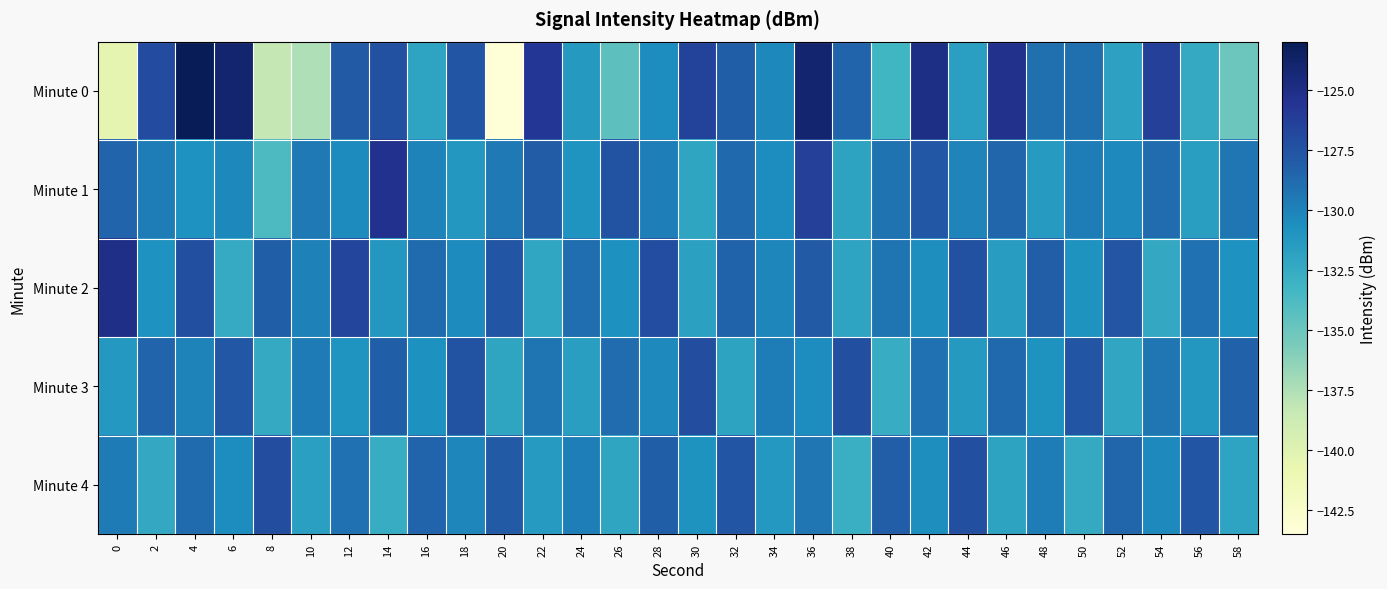

Reading right to left, list all the values displayed in this chart.

Minute 0: 58=-135.1	56=-132.4	54=-126.3	52=-131.8	50=-129.1	48=-129.1	46=-125.3	44=-131.7	42=-124.9	40=-133.3	38=-128.5	36=-124.0	34=-130.2	32=-128.1	30=-126.5	28=-130.5	26=-134.4	24=-131.3	22=-125.7	20=-143.4	18=-127.7	16=-132.0	14=-127.4	12=-127.9	10=-137.5	8=-138.3	6=-124.0	4=-123.0	2=-127.1	0=-140.4
Minute 1: 58=-129.4	56=-131.6	54=-128.9	52=-130.3	50=-129.7	48=-131.4	46=-128.6	44=-130.1	42=-127.8	40=-129.2	38=-131.9	36=-126.3	34=-130.5	32=-128.7	30=-132.1	28=-129.8	26=-127.5	24=-131.0	22=-128.0	20=-129.5	18=-131.1	16=-130.0	14=-125.4	12=-130.4	10=-129.5	8=-133.7	6=-130.2	4=-130.8	2=-129.7	0=-128.5
Minute 2: 58=-130.8	56=-129.1	54=-132.3	52=-127.7	50=-130.9	48=-128.1	46=-131.5	44=-127.4	42=-130.6	40=-129.3	38=-132.0	36=-127.9	34=-130.2	32=-128.4	30=-131.8	28=-127.1	26=-130.7	24=-129.0	22=-132.2	20=-127.6	18=-130.4	16=-128.8	14=-131.1	12=-126.7	10=-129.9	8=-128.2	6=-132.5	4=-127.3	2=-130.8	0=-125.1
Minute 3: 58=-128.3	56=-131.1	54=-129.4	52=-132.2	50=-127.6	48=-130.9	46=-128.7	44=-131.3	42=-129.1	40=-132.6	38=-127.3	36=-130.5	34=-129.7	32=-131.9	30=-127.2	28=-130.3	26=-128.9	24=-131.6	22=-129.3	20=-132.1	18=-127.5	16=-130.7	14=-128.2	12=-131.0	10=-129.6	8=-132.4	6=-127.8	4=-130.0	2=-128.5	0=-131.2
Minute 4: 58=-132.0	56=-127.7	54=-130.3	52=-128.6	50=-132.4	48=-129.7	46=-131.9	44=-127.3	42=-130.6	40=-128.1	38=-132.8	36=-129.4	34=-131.2	32=-127.6	30=-130.9	28=-128.2	26=-132.1	24=-129.8	22=-131.4	20=-127.9	18=-130.2	16=-128.5	14=-132.6	12=-129.1	10=-131.7	8=-127.2	6=-130.5	4=-128.8	2=-132.3	0=-129.6